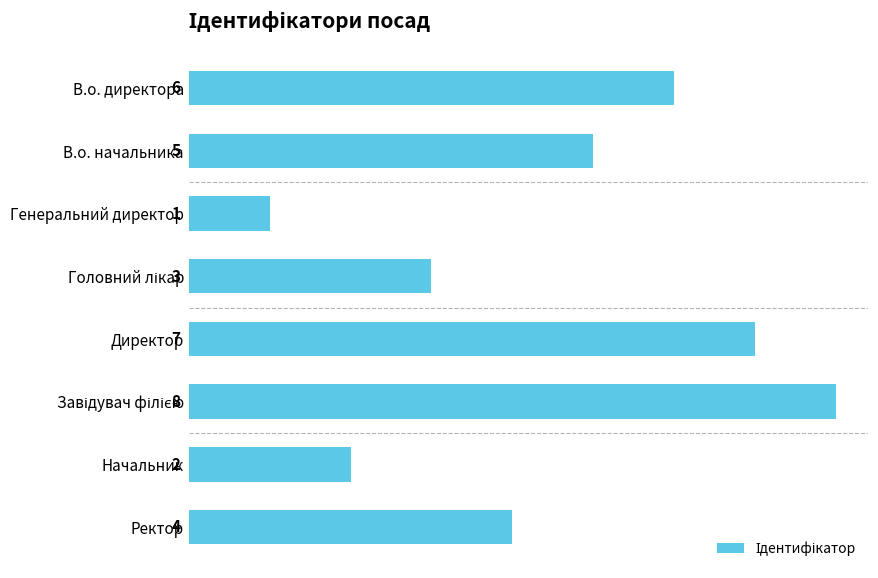

Is it true that the value at Начальник is 2?

True